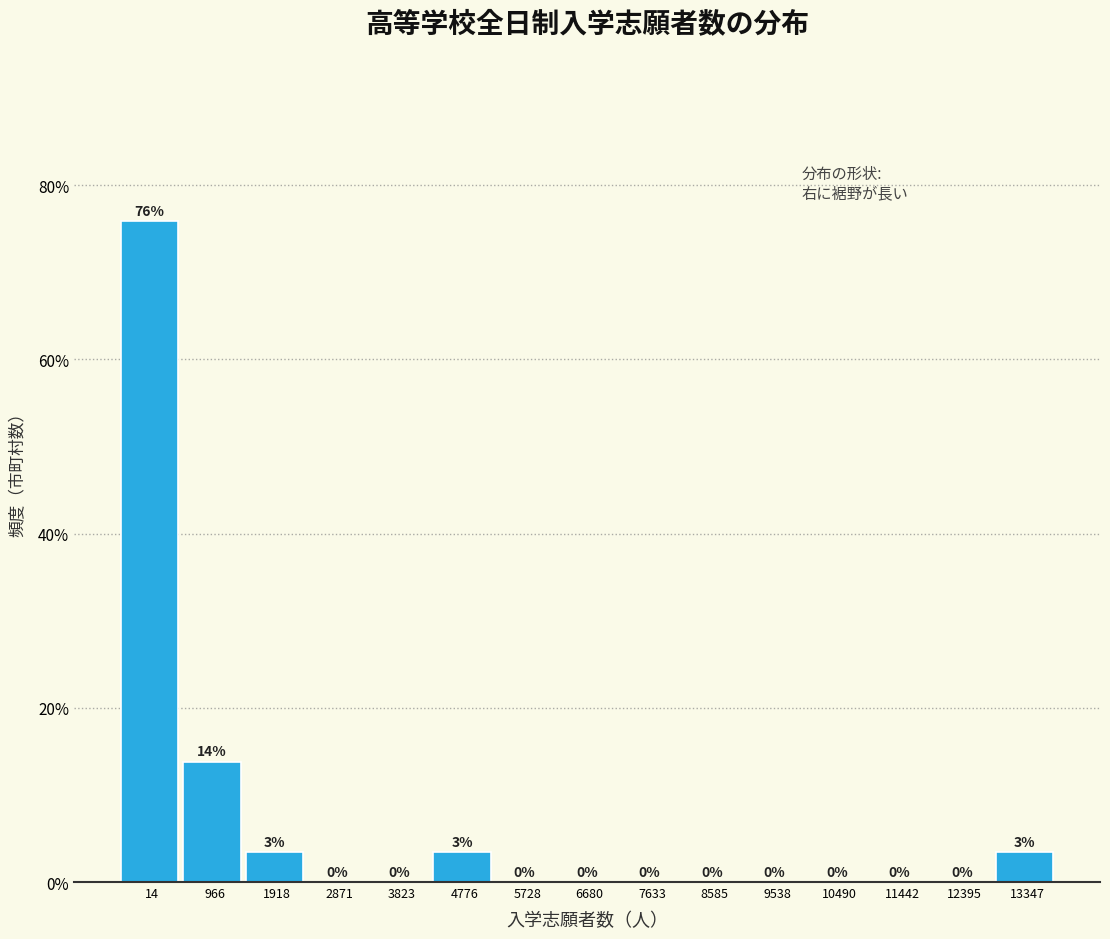

Which has a higher value, 14 or 3823?

14